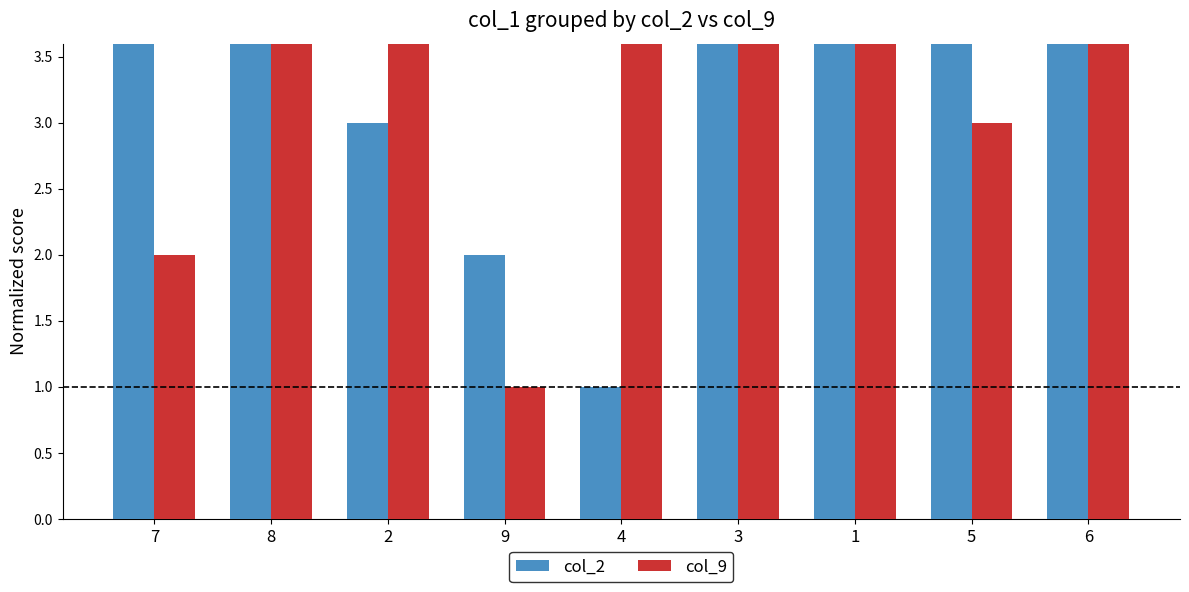

Is it true that col_2 equals 4 at 6?

False